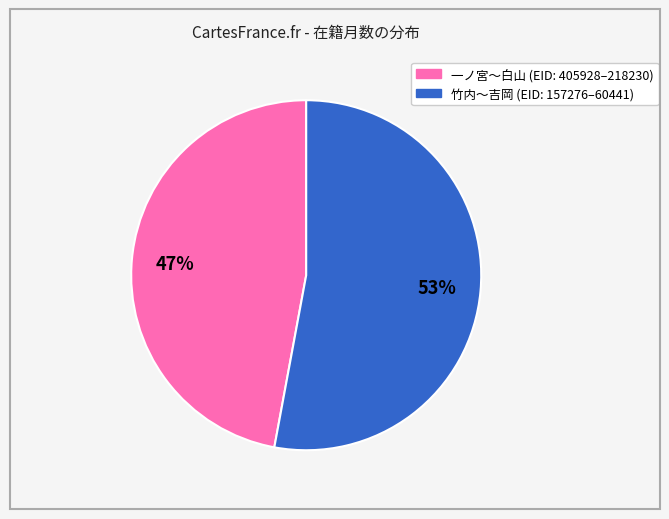

How many slices are in this pie chart?

2